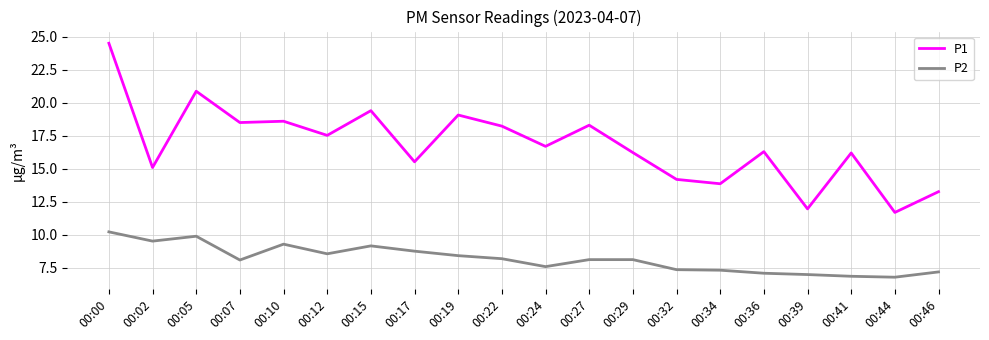

At which category is the sum across all series the highest?

00:00